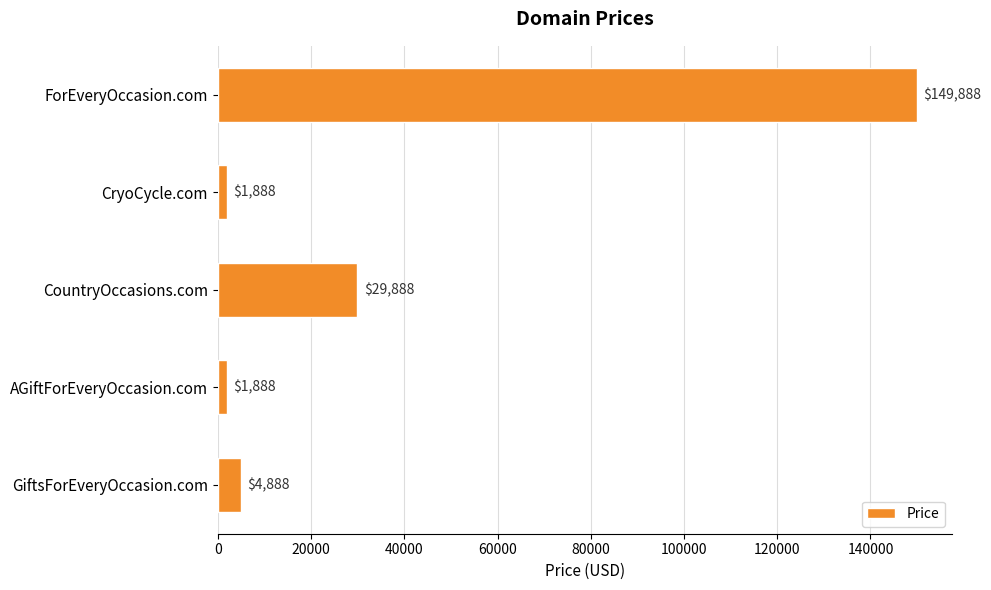

What is the difference between the maximum and minimum values?

148000